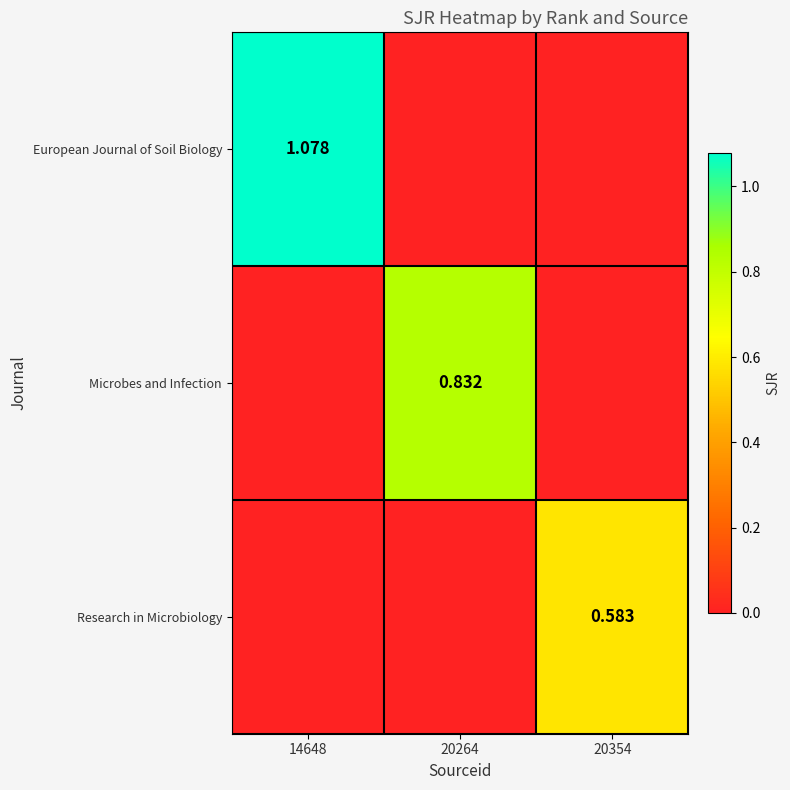

List the series in order of their overall mean, highest first.

European Journal of Soil Biology, Microbes and Infection, Research in Microbiology